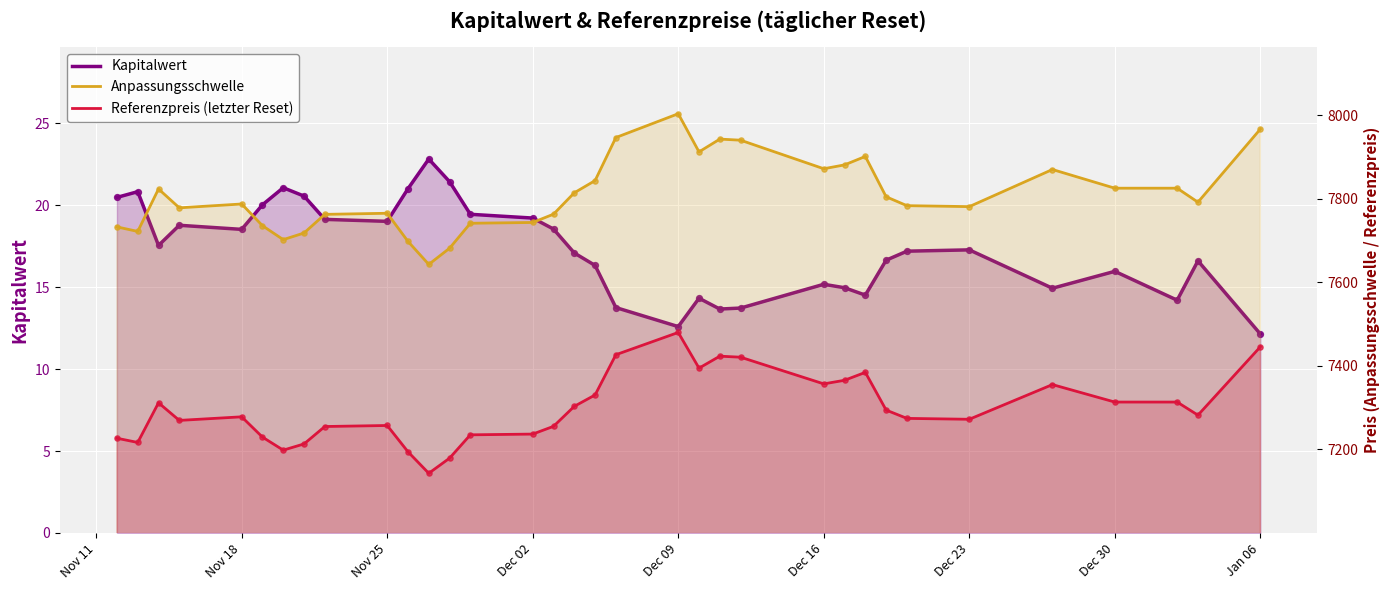

Is the value of Referenzpreis (letzter Reset) at Dec 16 greater than the value of Kapitalwert at 15?

Yes